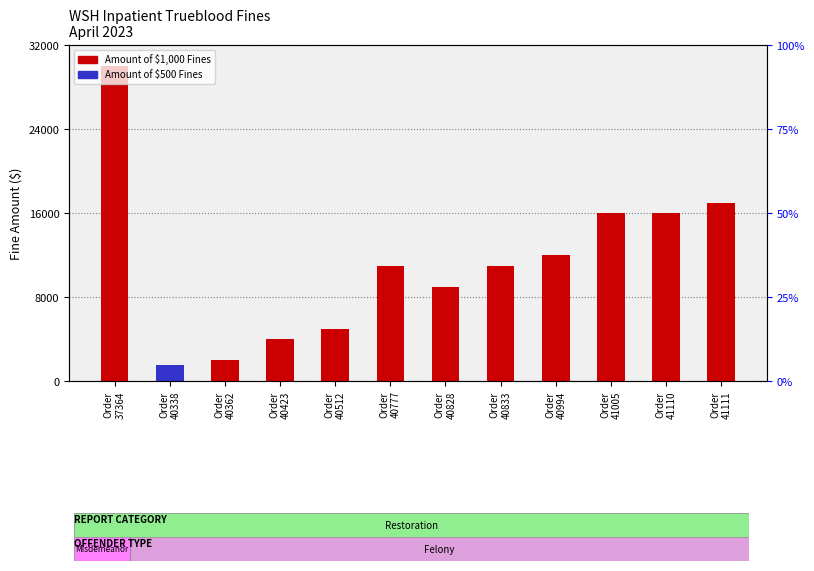

Which category has the highest value across all series?

Order
37364